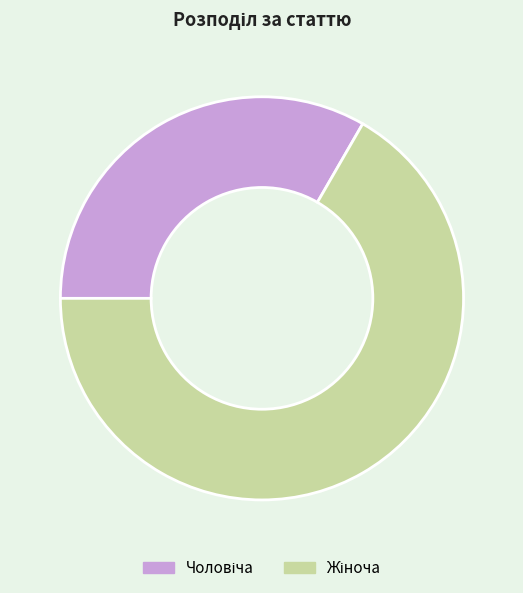

Does any single category account for the majority?

Yes